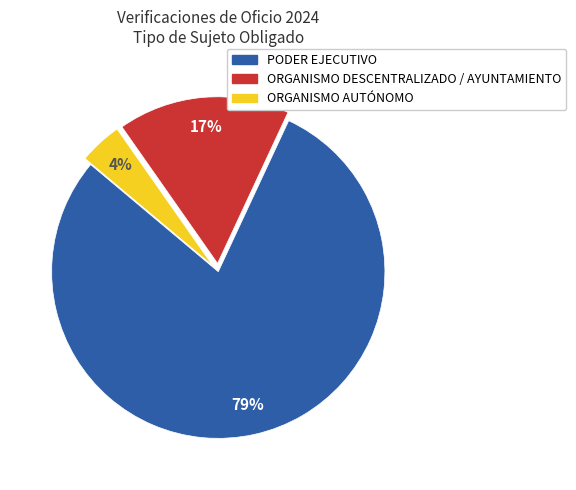

Do ORGANISMO AUTÓNOMO and PODER EJECUTIVO together represent more than half of the pie?

Yes